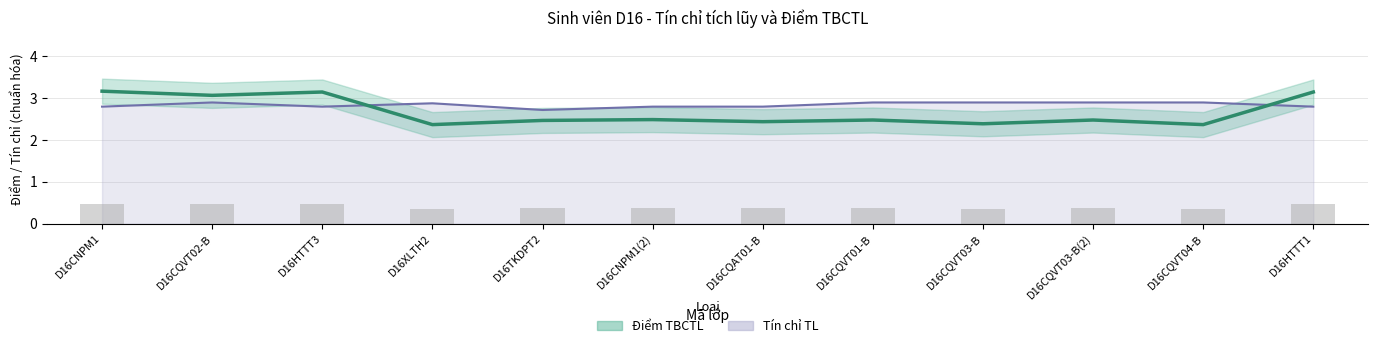

At which category does the chart reach its peak across all series?

D16CNPM1